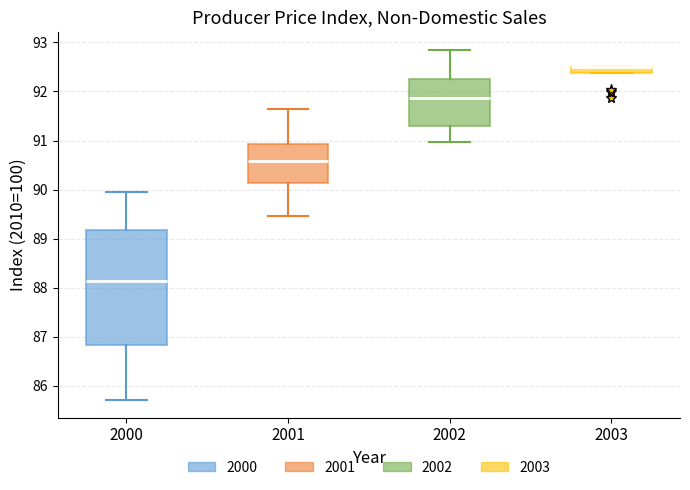

Where is the upper edge of the box at x = 2002 on the y-axis? The values are not printed on the chart, so give them approximately, as read against the axis.

92.3